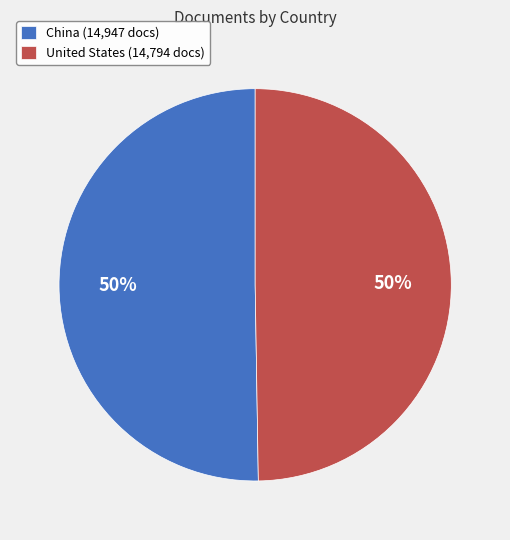

Do United States (14,794 docs) and China (14,947 docs) together represent more than half of the pie?

Yes